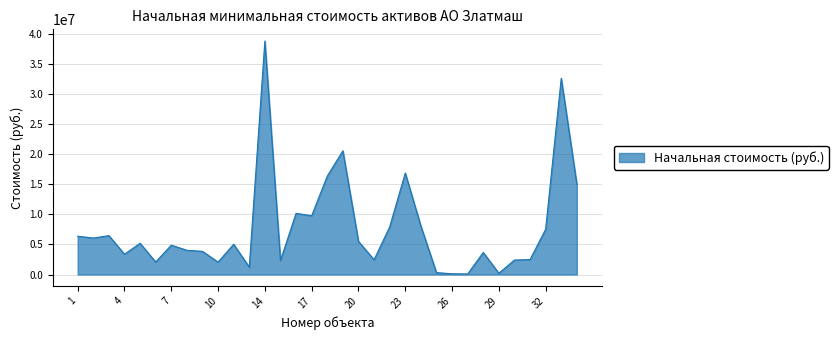

What is the maximum value shown in the chart?

38784409.6